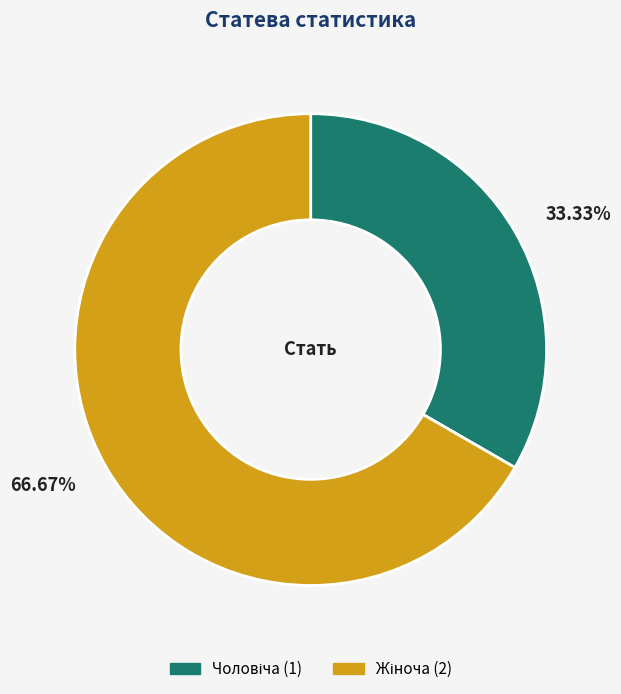

How many segments does this pie chart have?

2